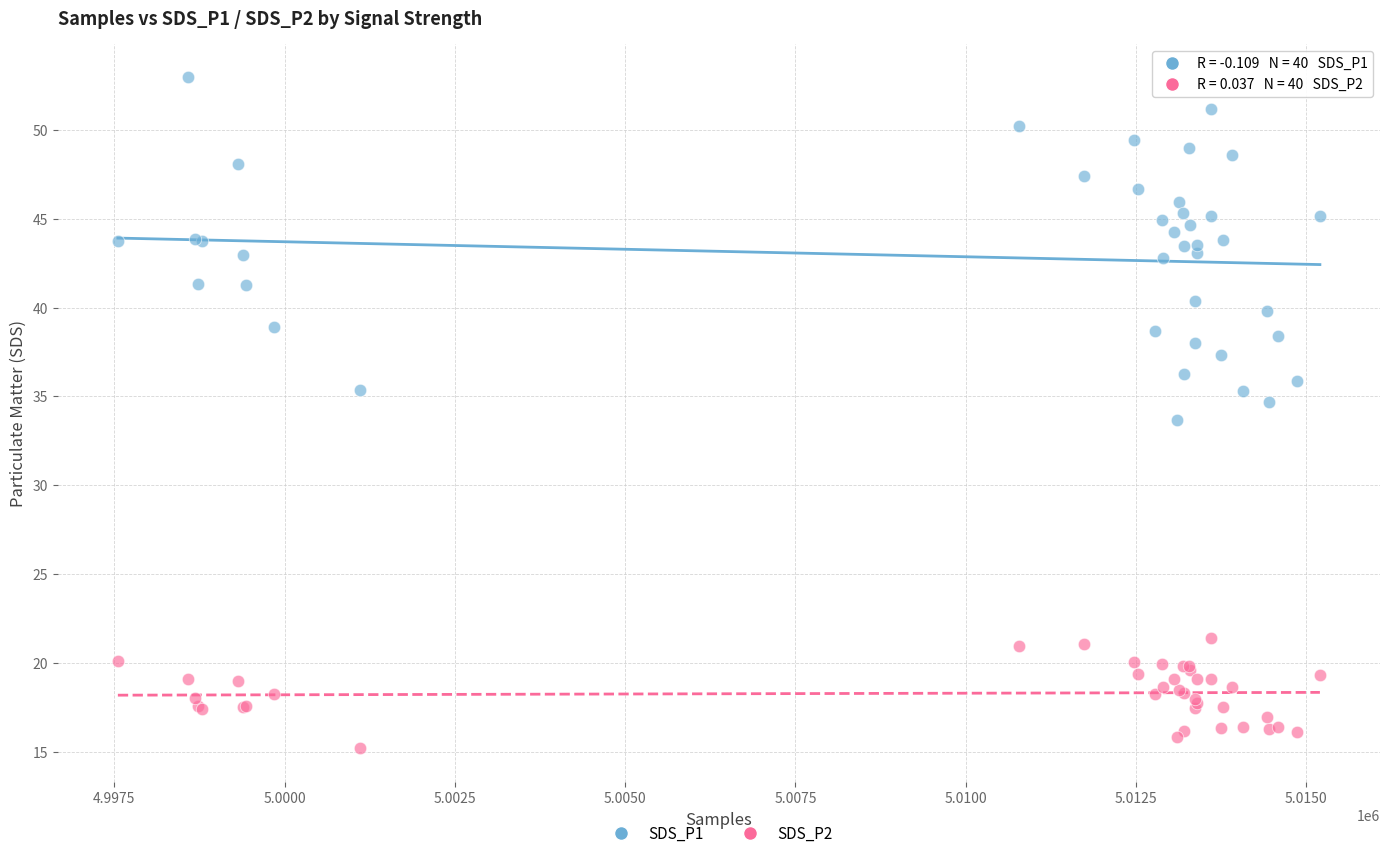

Which series has the widest spread of Y values?

SDS_P1